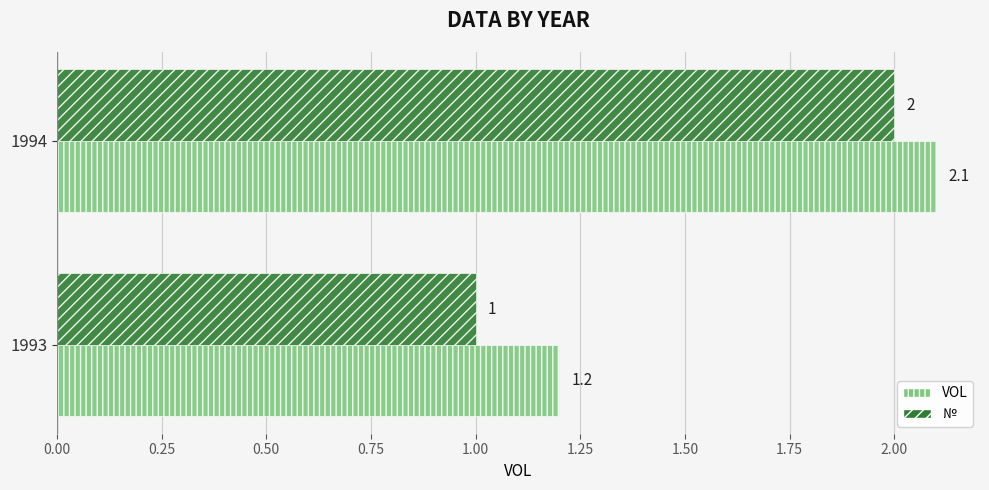

What is the difference between the maximum and minimum values in the № series?

1.0